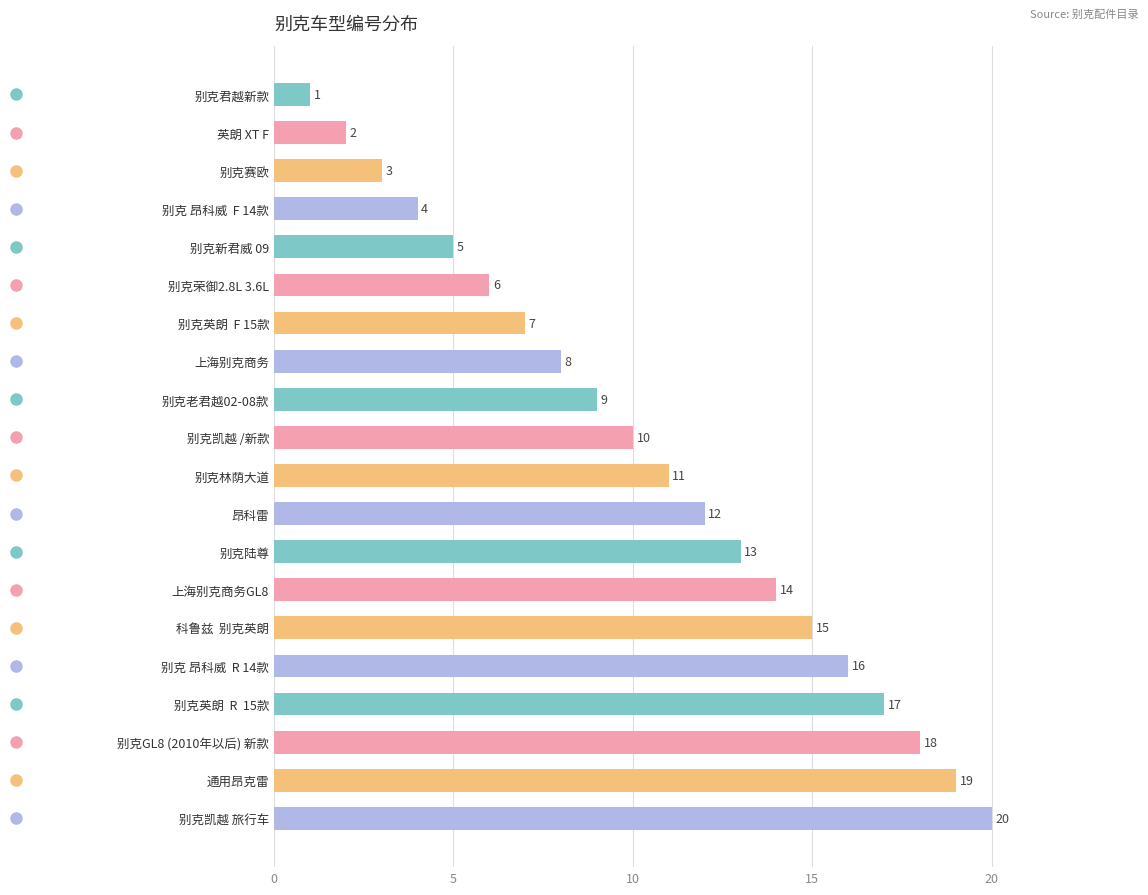

At which label is the value closest to 10?

别克凯越 /新款